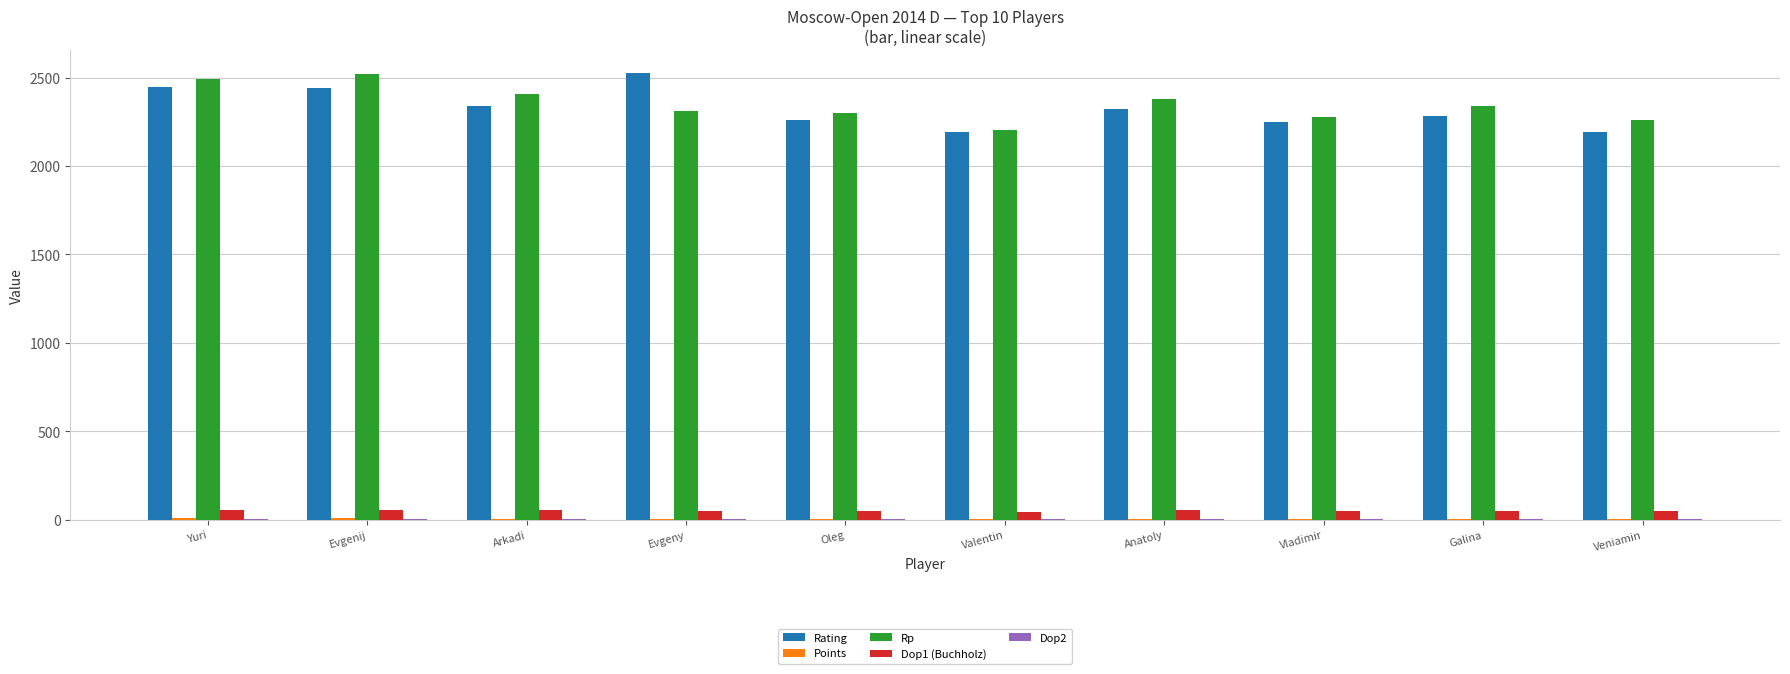

What is the total value across all series at Anatoly?

4766.5